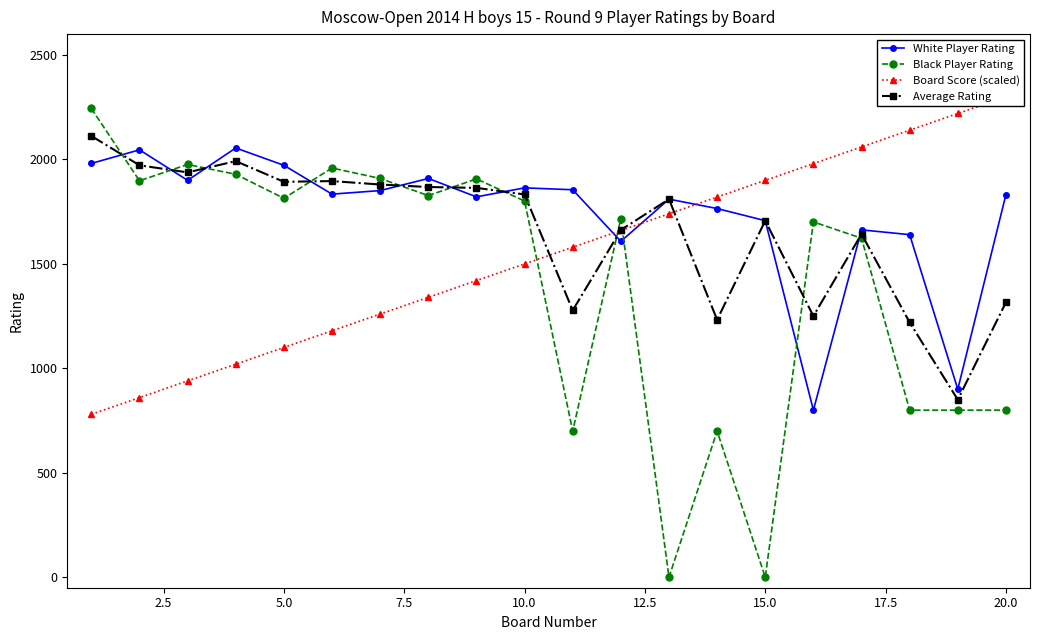

What is the maximum value for Average Rating?

2112.5